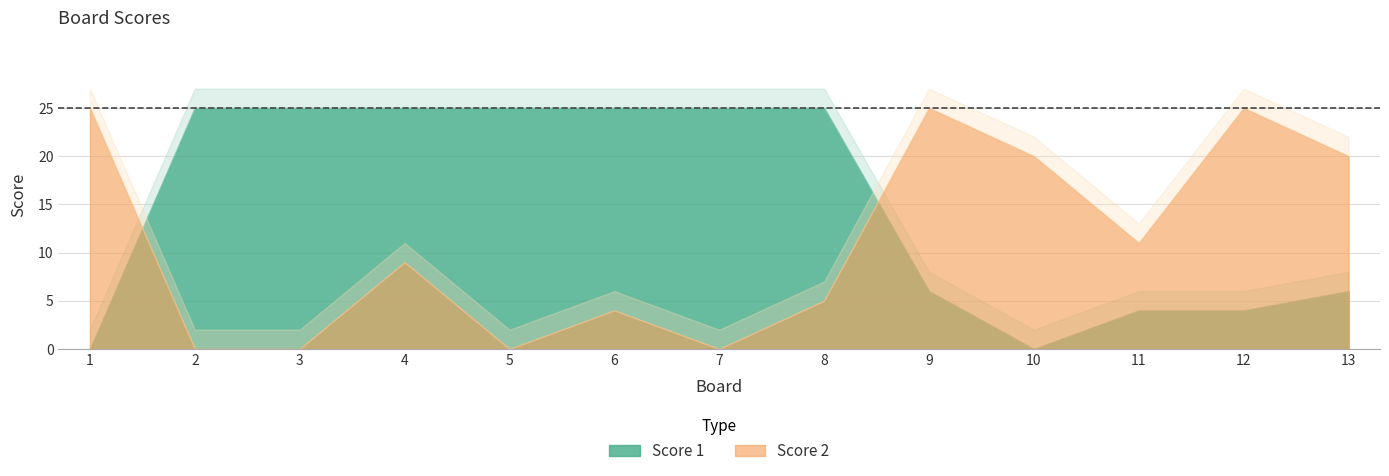

Which category has the lowest value in the Score 1 series?

1